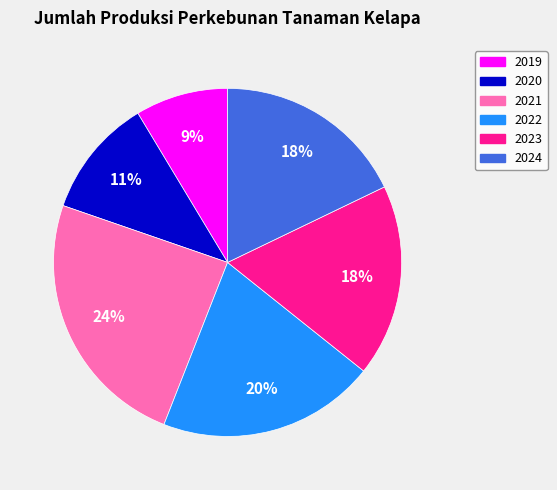

To the nearest percent, what percentage of the pie is 2022?

20%